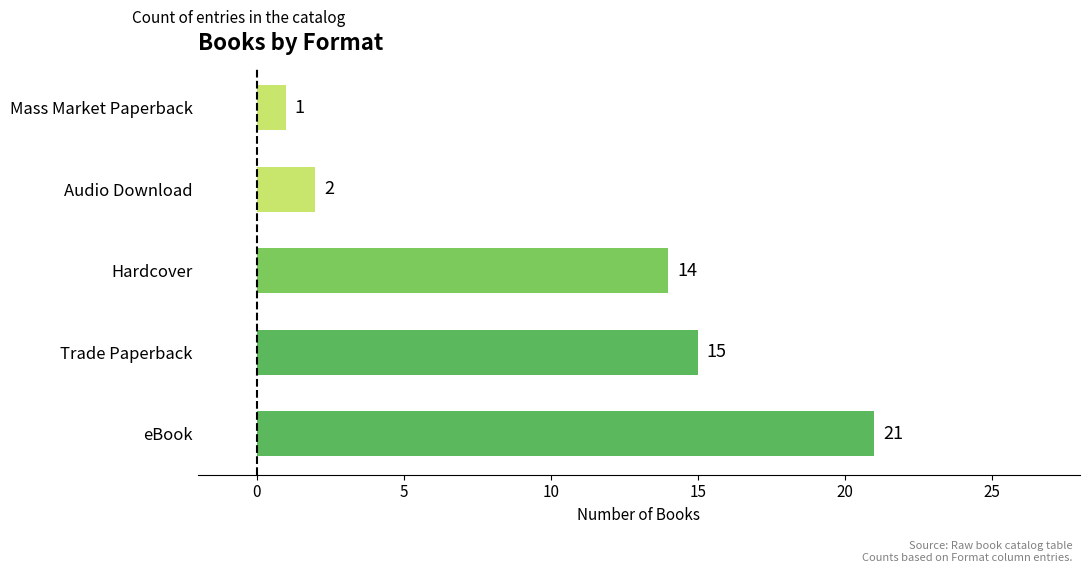

What is the minimum value shown in the chart?

1